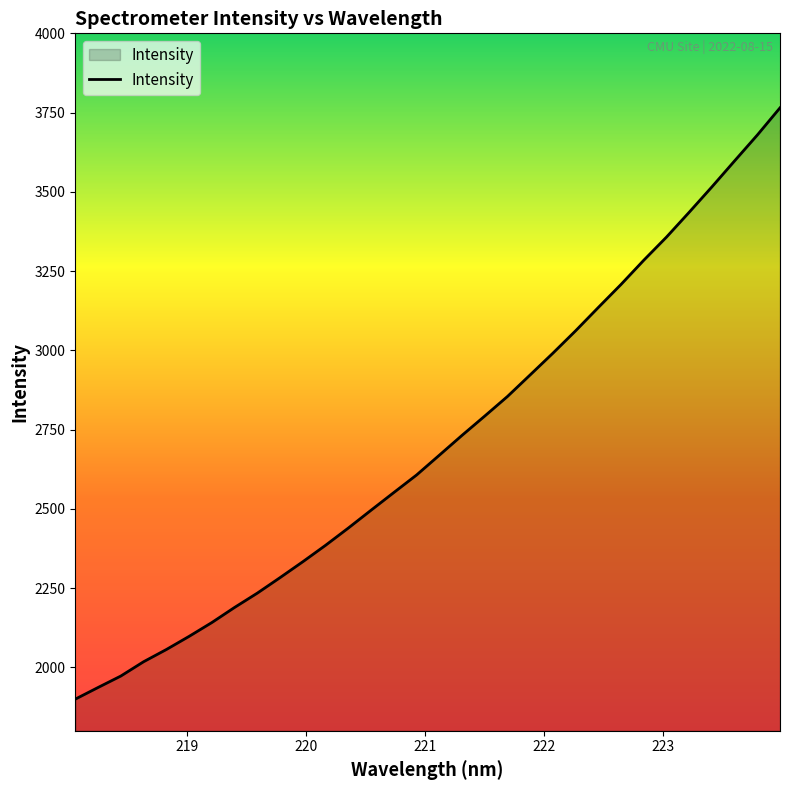

What is the minimum value shown in the chart?

1899.8